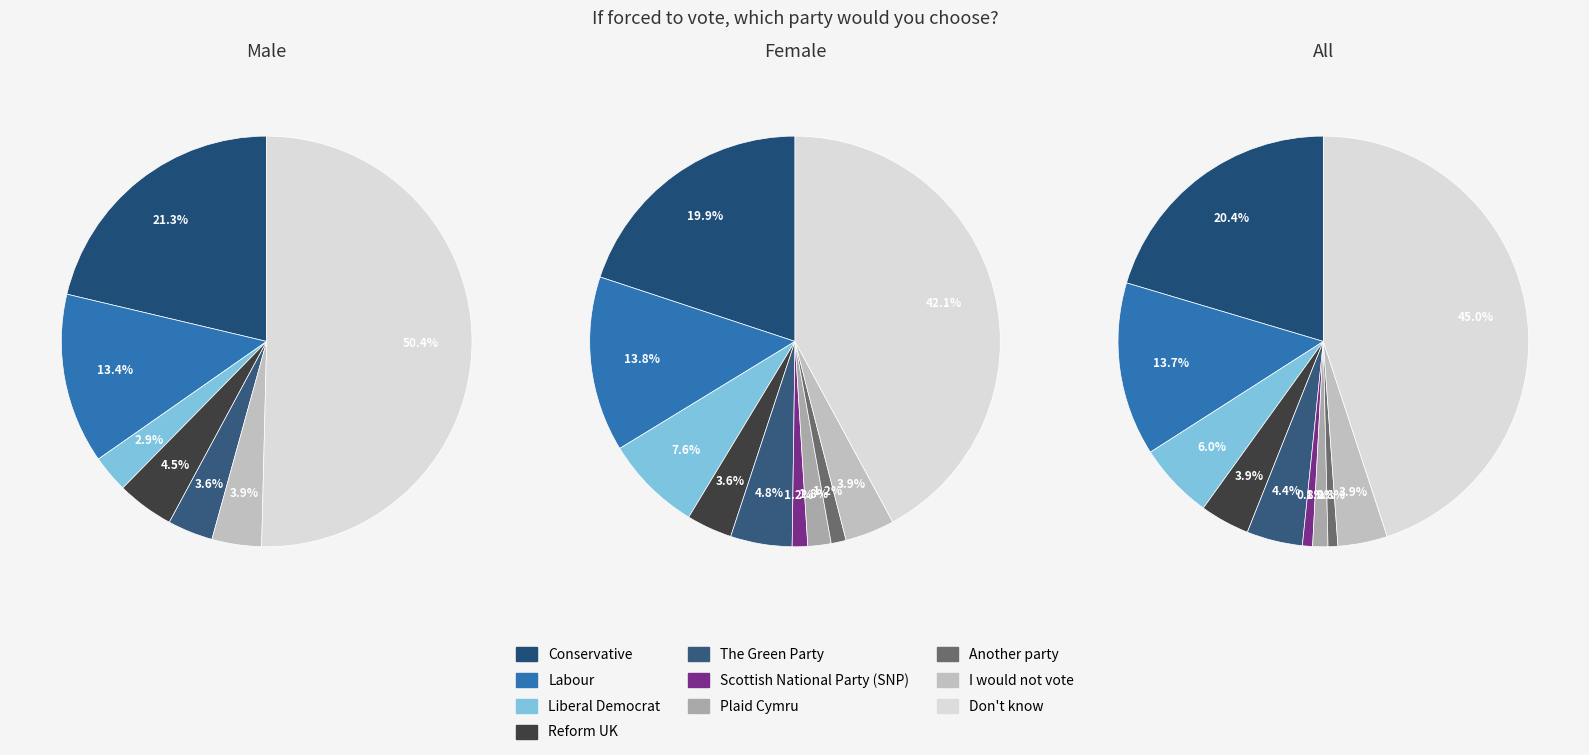

Combined, do Another party and Conservative account for over 50%?

No